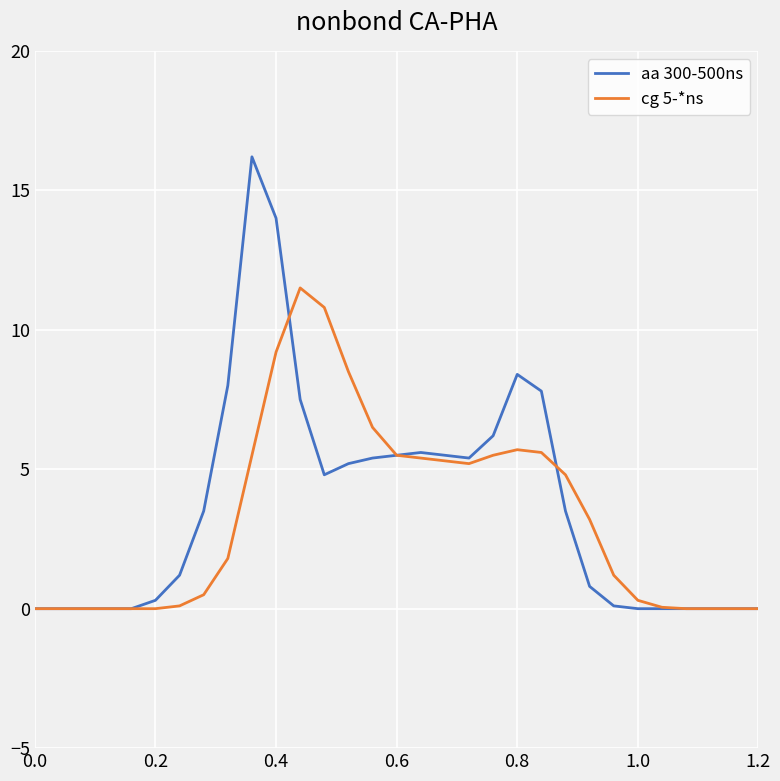

Which series has the widest spread of values?

aa 300-500ns